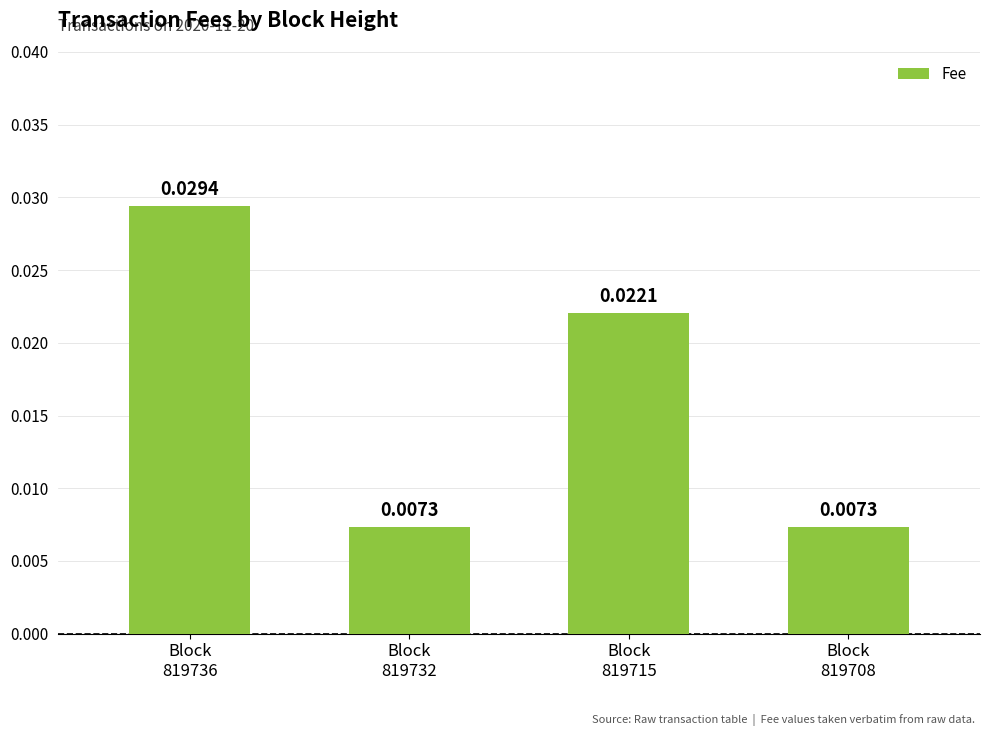

Are the bars horizontal?

No